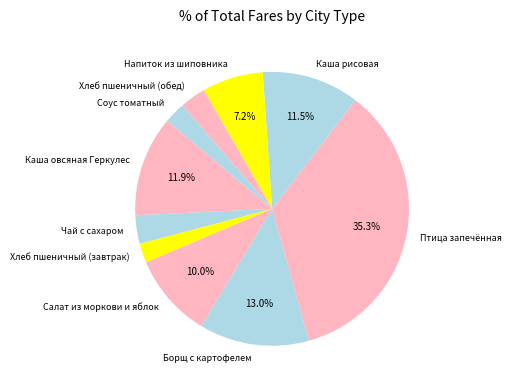

To the nearest percent, what percentage of the pie is Борщ с картофелем?

13%